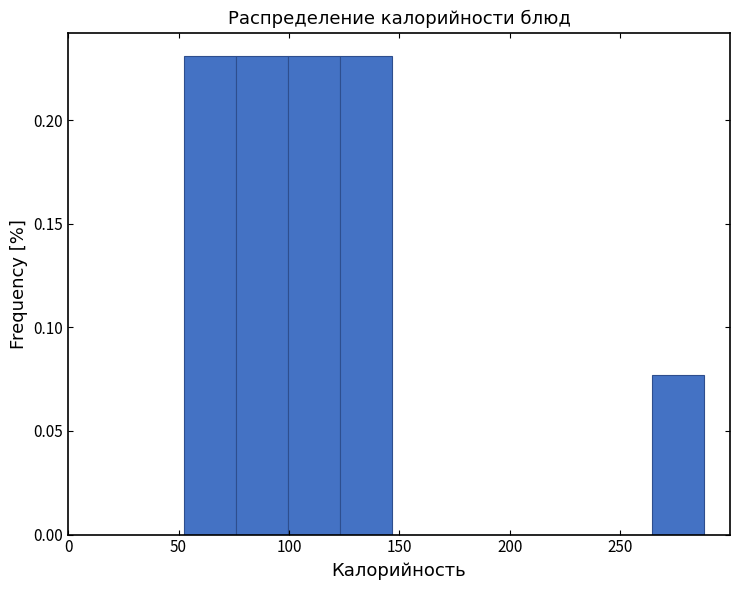

Reading left to right, list every bar in this chart as the range it spans on the x-axis followed by its height. Neither the bar edges nor the heights are printed on the chart, so give them approximately, as read against the axes.

55 to 75: 0.230
75 to 100: 0.230
100 to 125: 0.230
125 to 145: 0.230
145 to 170: 0
170 to 195: 0
195 to 215: 0
215 to 240: 0
240 to 265: 0
265 to 290: 0.075